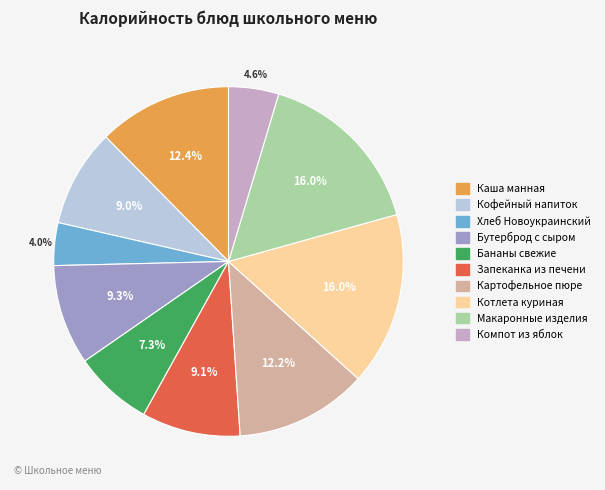

Which slice is the smallest?

Хлеб Новоукраинский